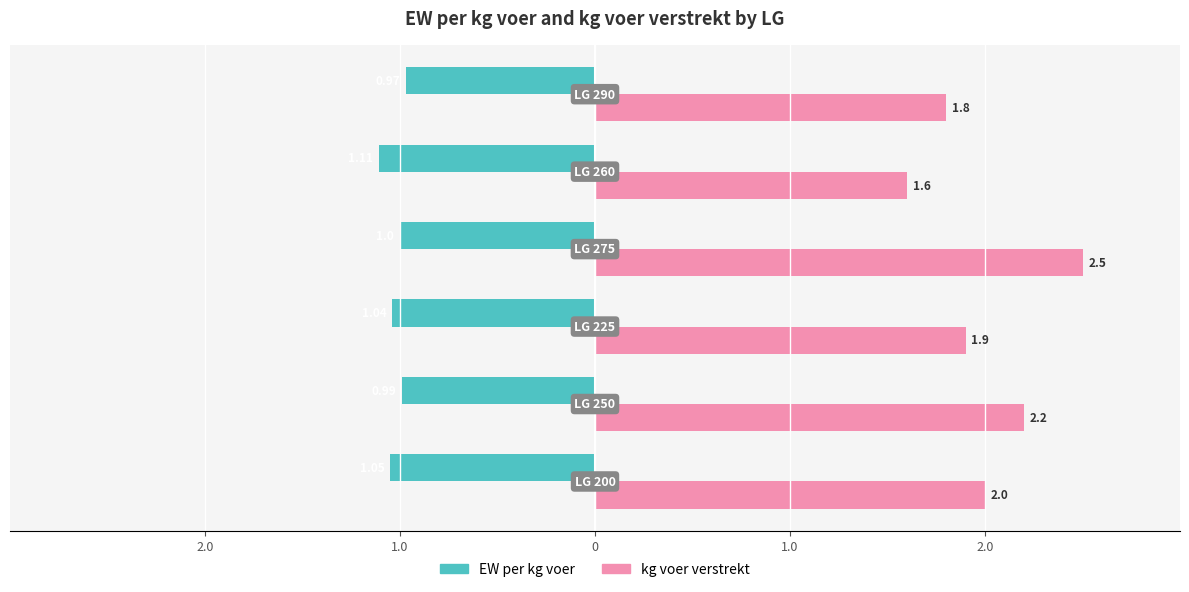

What are all the series names shown in the legend?

EW per kg voer, kg voer verstrekt